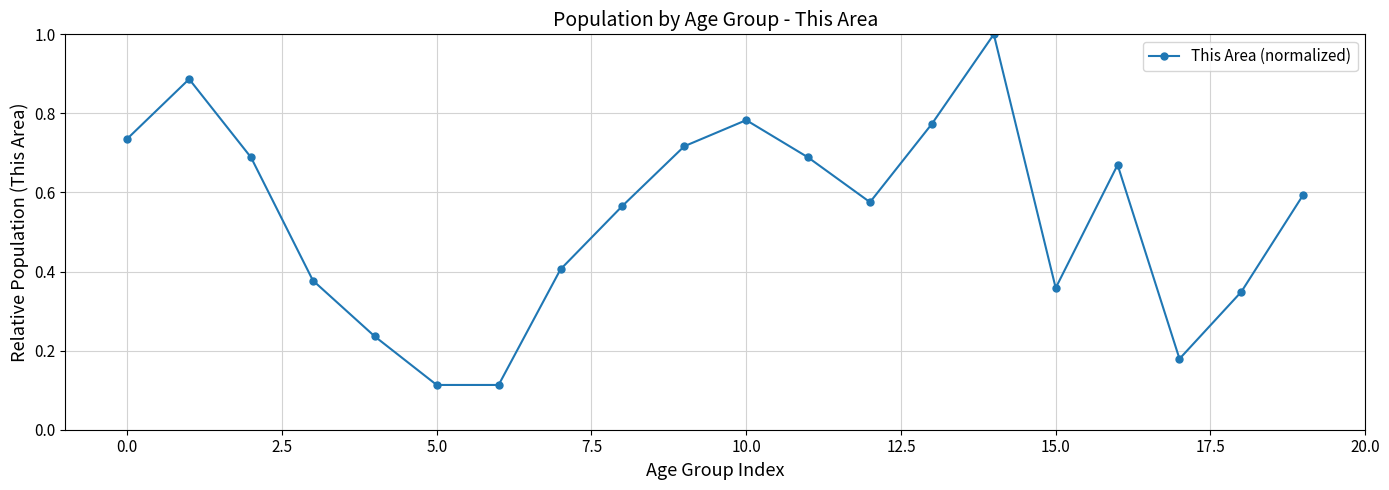

How many data points does each series have?

20